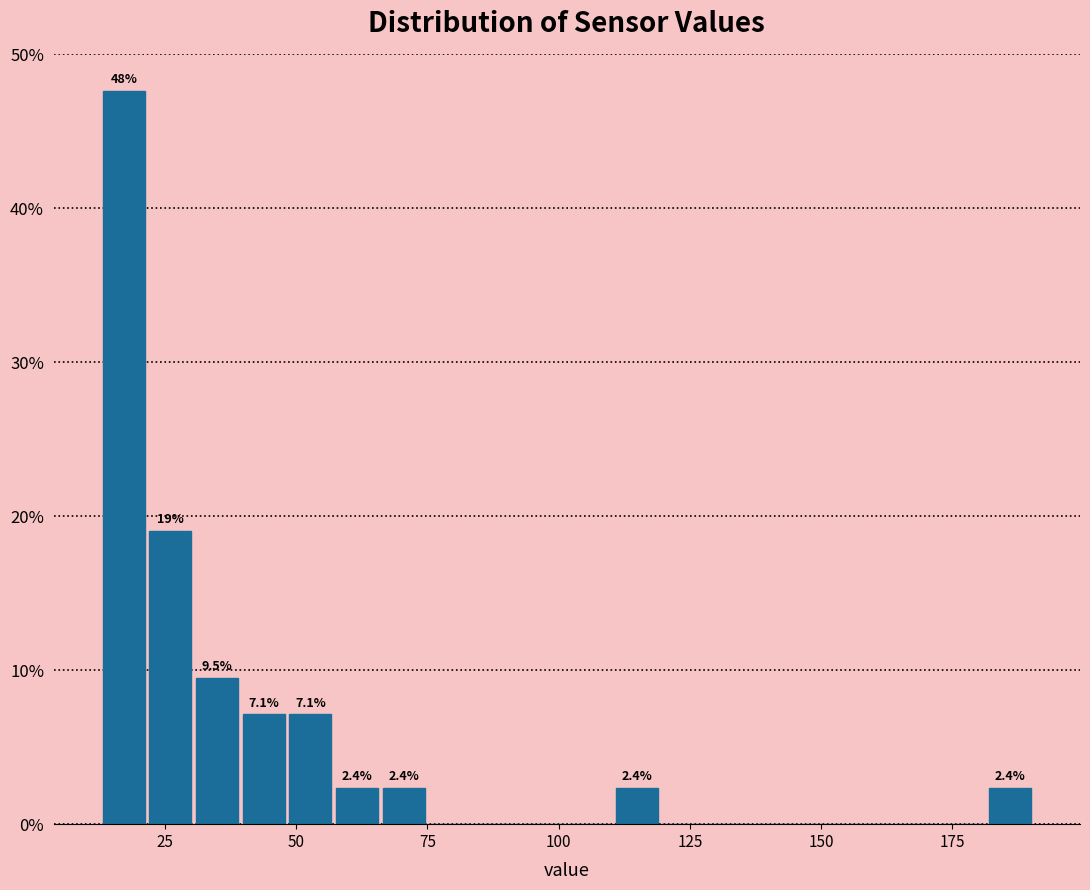

Read against the x-axis, roughly where is the centre of the tallest bar?

15